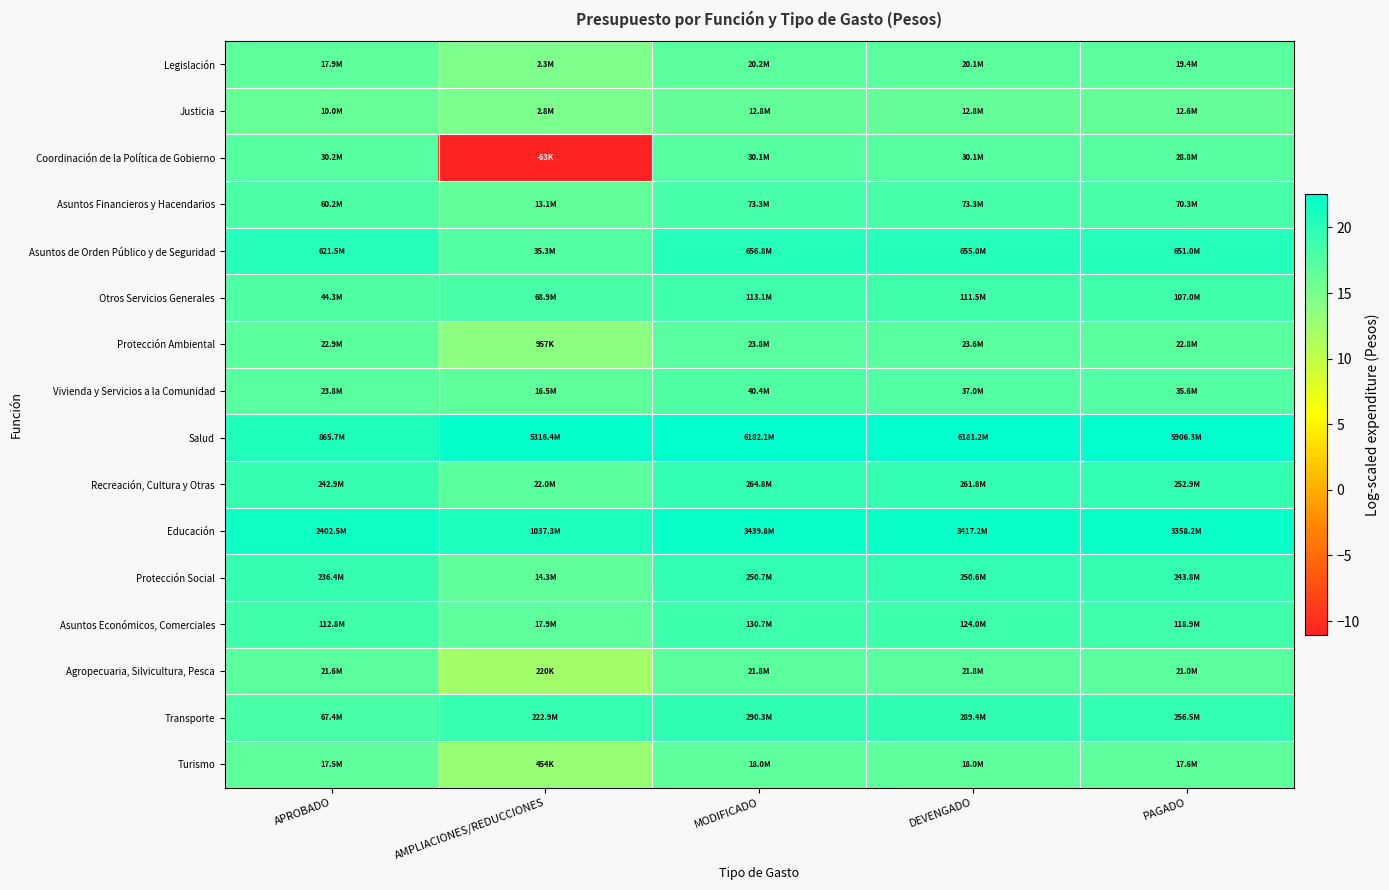

How many categories are shown in the chart?

5